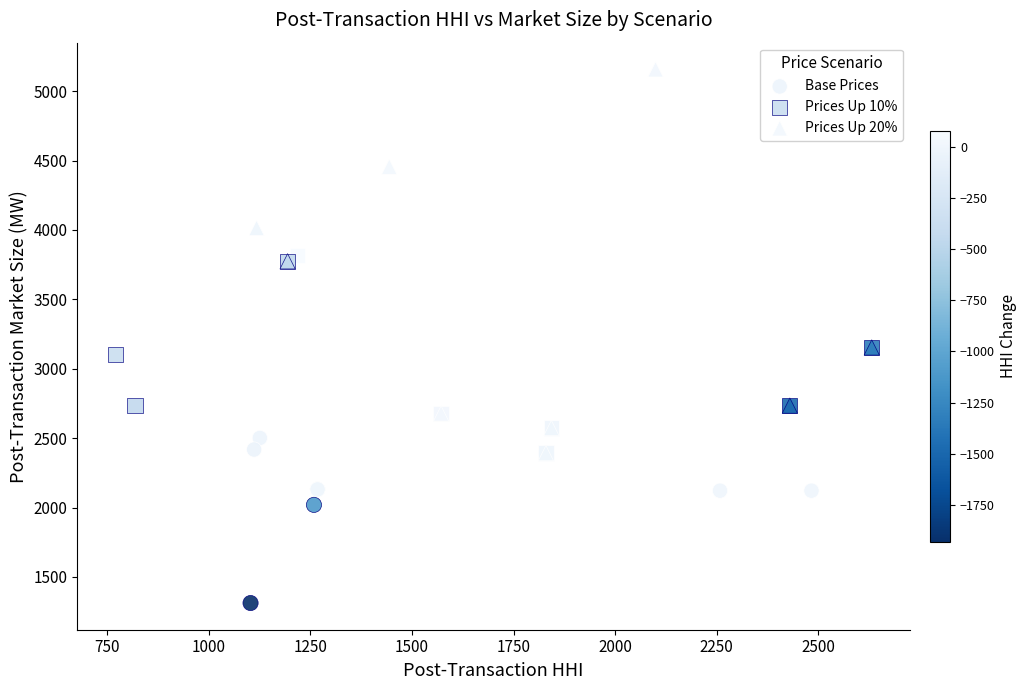

Which series reaches the minimum Y coordinate?

Base Prices